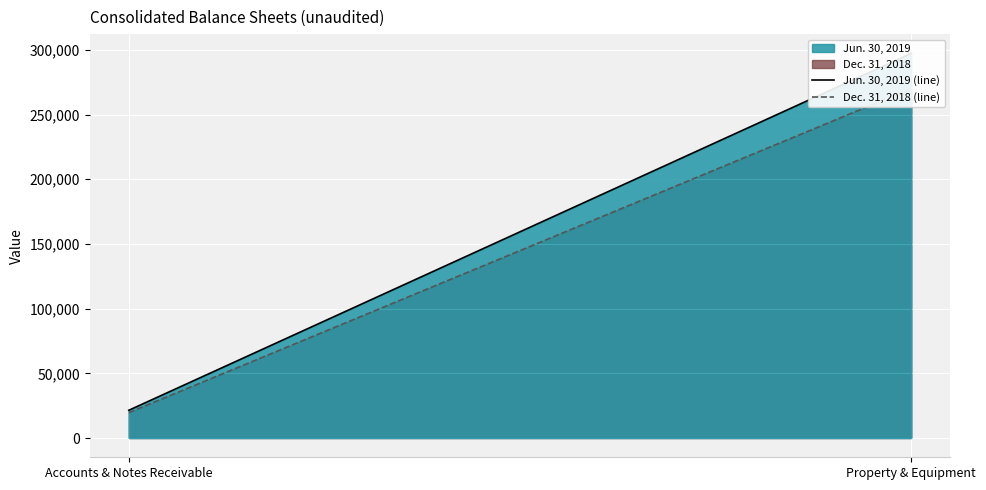

Does the chart display data point markers on the line(s)?

No